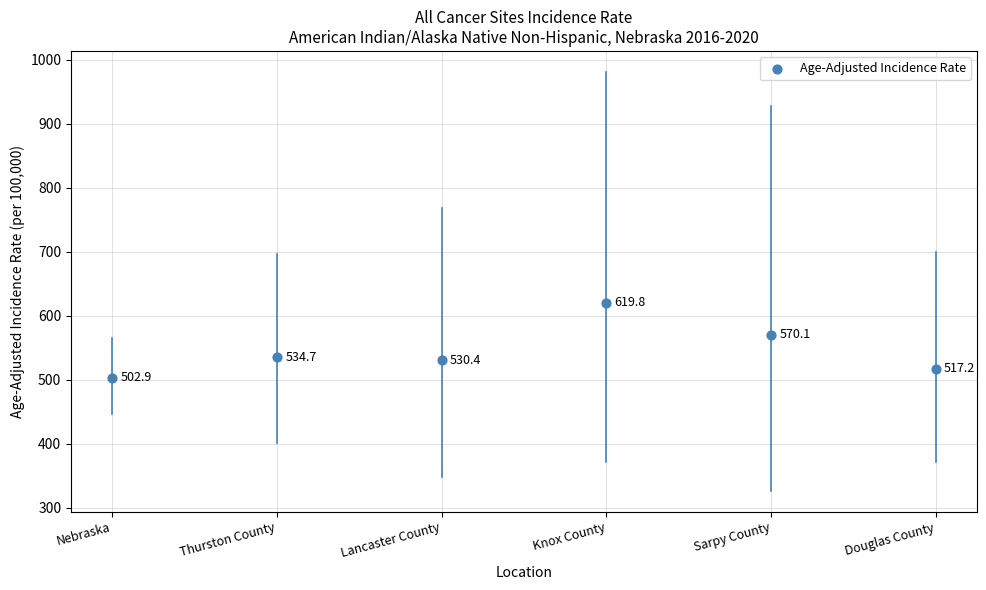

What Y value in the scatter plot is closest to 561?

570.1